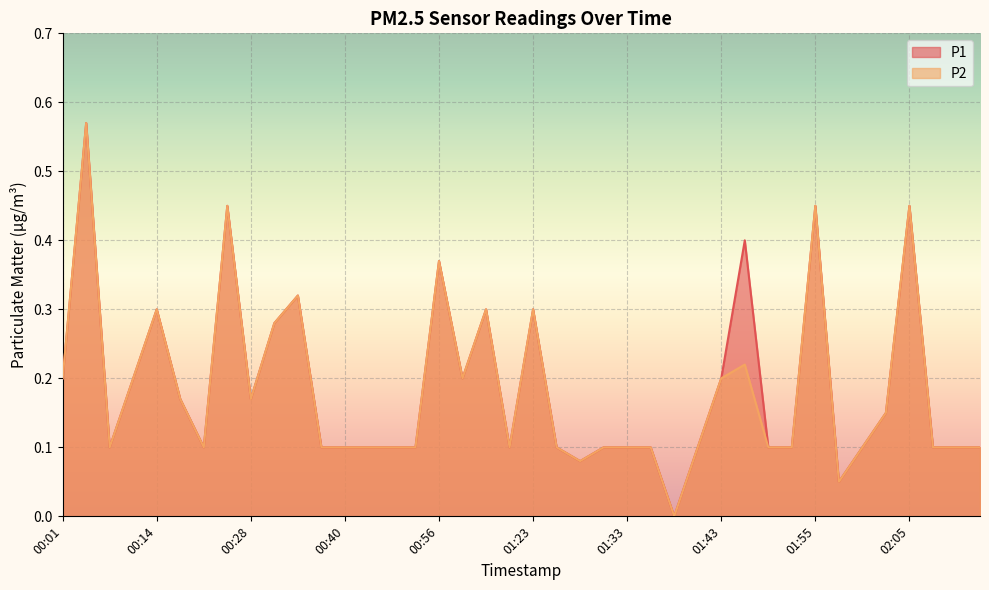

True or false: P1 and P2 cross at least once.

False